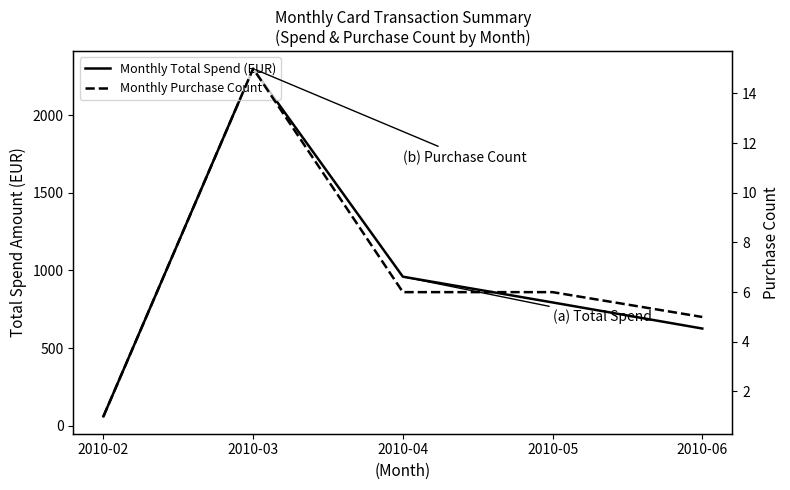

True or false: Monthly Total Spend (EUR) and Monthly Purchase Count intersect in this chart.

False